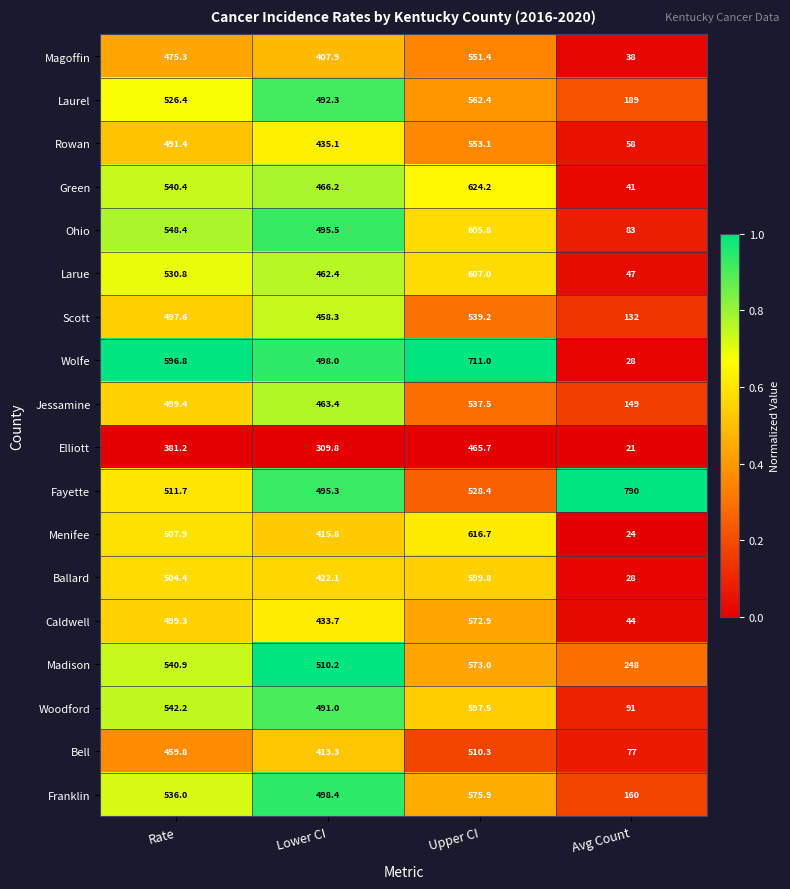

Is it true that Larue equals 22.9 at Avg Count?

False